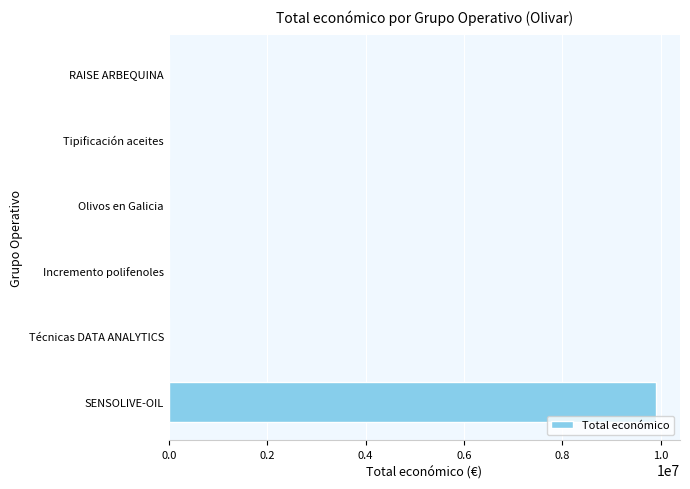

The value at SENSOLIVE-OIL is 5421582. True or false?

False